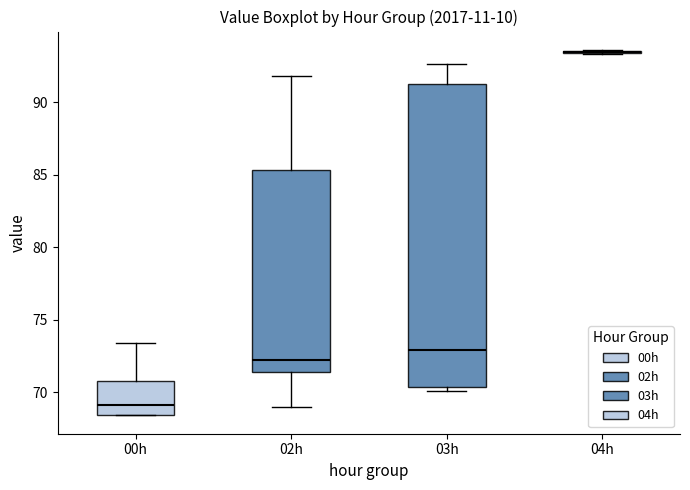

Reading left to right, transcribe this box plot: for each box, give where its median line is, the range the box spans, and where its two whiskers end, as read against the y-axis. The values are not printed on the chart, so give them approximately, as read against the axis.

00h: median 69.0, box 68.5 to 71.0, whiskers 68.5 to 73.5
02h: median 72.0, box 71.5 to 85.5, whiskers 69.0 to 92.0
03h: median 73.0, box 70.5 to 91.5, whiskers 70.0 to 92.5
04h: box collapsed to a line at 93.5, whiskers 93.5 to 93.5